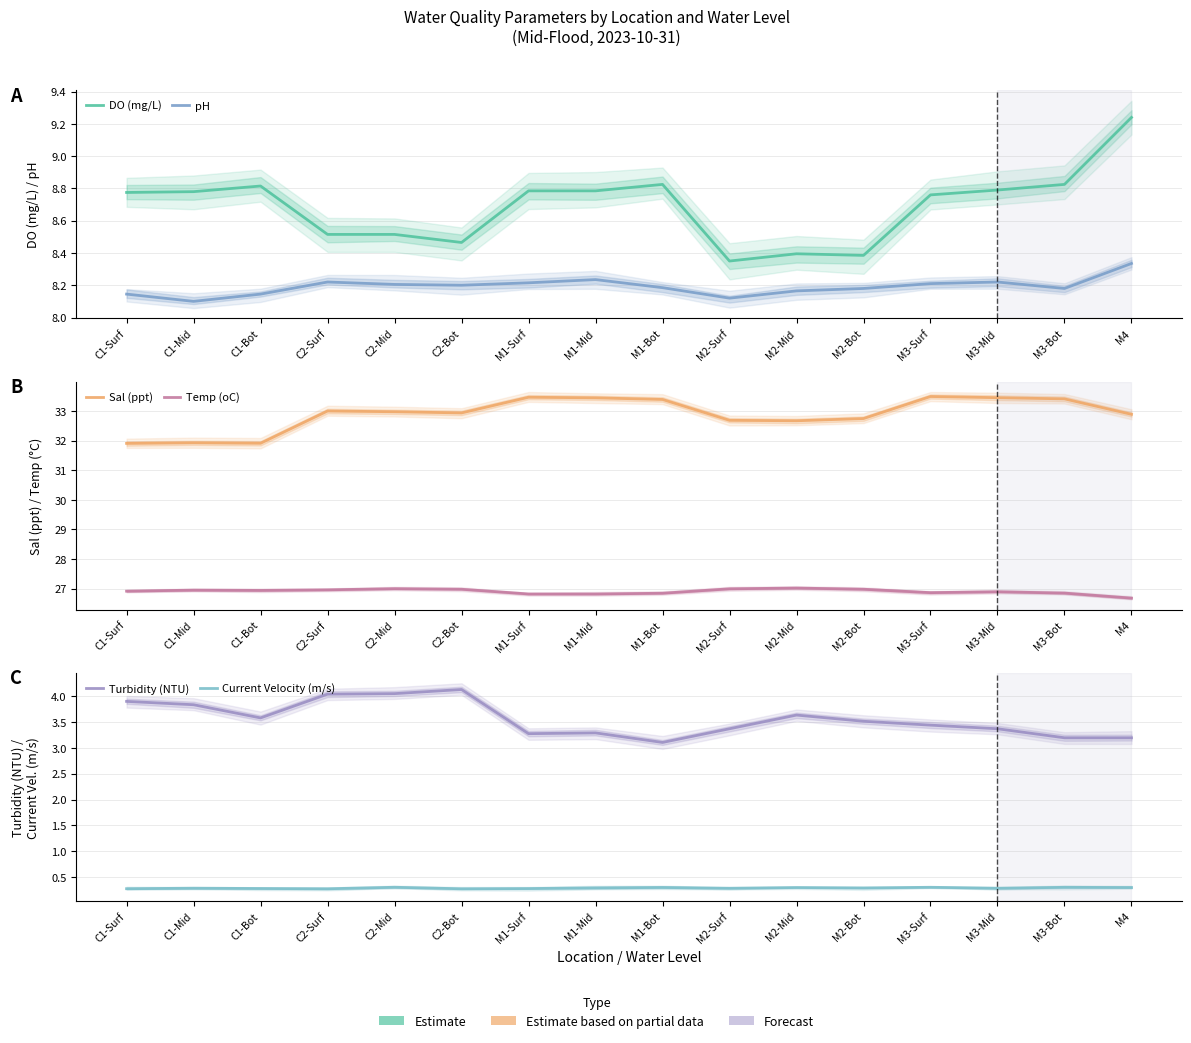

Which series has the widest spread of values?

Sal (ppt)